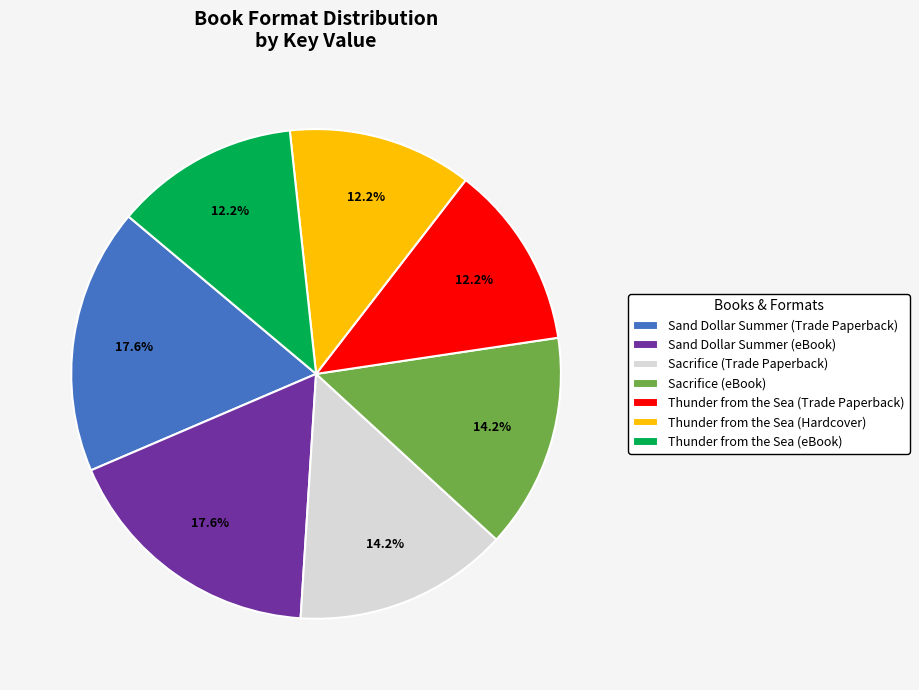

Is Sand Dollar Summer (Trade Paperback) the majority of the pie?

No